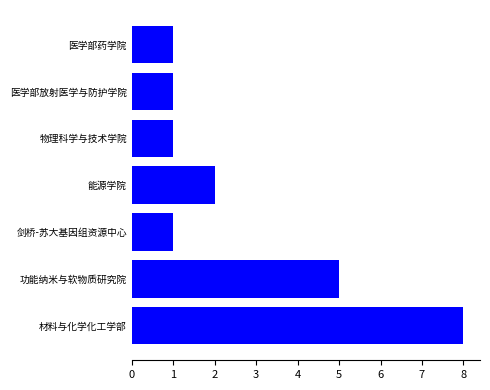

What is the difference between the second highest and minimum values?

4